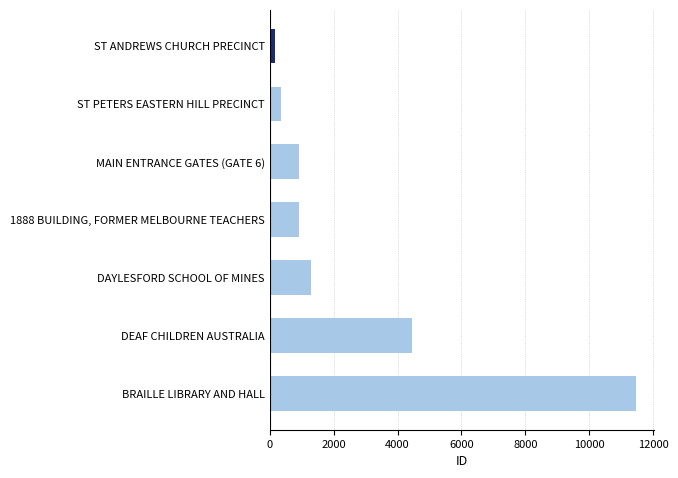

Rank the categories by value from highest to lowest.

BRAILLE LIBRARY AND HALL, DEAF CHILDREN AUSTRALIA, DAYLESFORD SCHOOL OF MINES, 1888 BUILDING, FORMER MELBOURNE TEACHERS, MAIN ENTRANCE GATES (GATE 6), ST PETERS EASTERN HILL PRECINCT, ST ANDREWS CHURCH PRECINCT